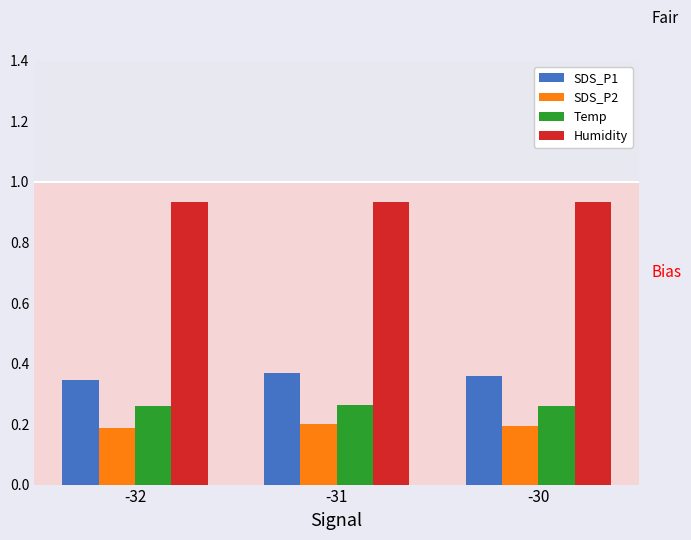

What is the difference between the highest and lowest values at -31?

0.7